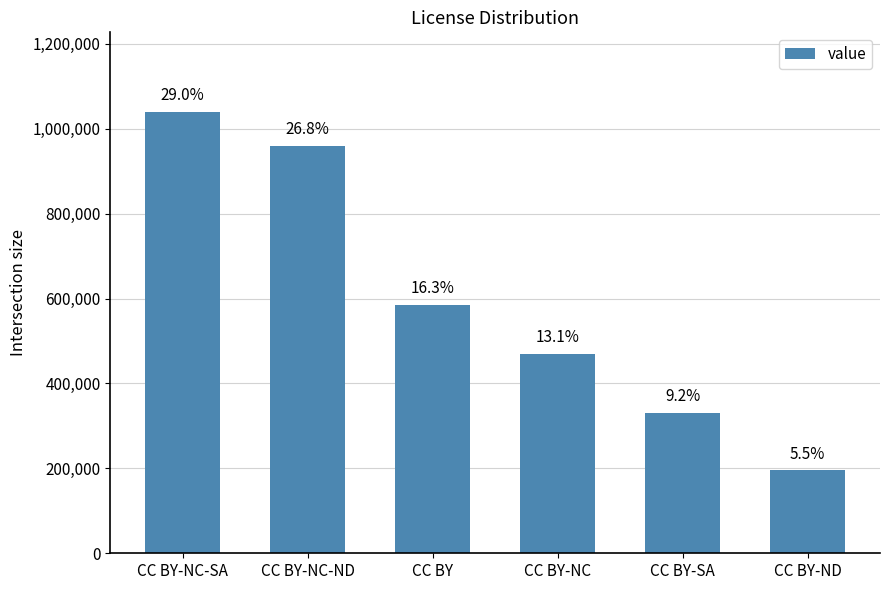

What position from the right is CC BY-SA?

2